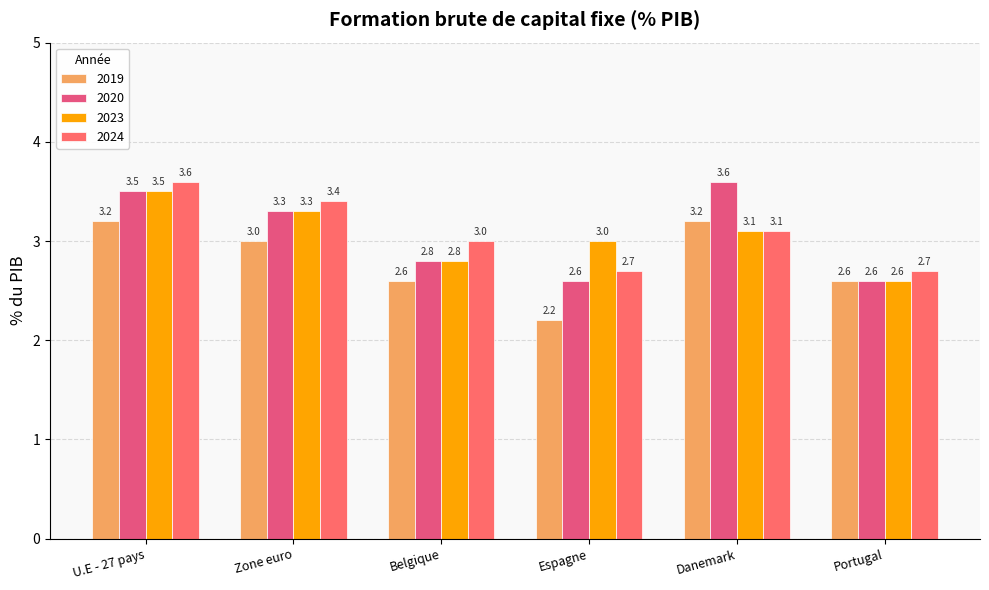

Reading left to right, list all the values displayed in this chart.

2019: U.E - 27 pays=3.2	Zone euro=3.0	Belgique=2.6	Espagne=2.2	Danemark=3.2	Portugal=2.6
2020: U.E - 27 pays=3.5	Zone euro=3.3	Belgique=2.8	Espagne=2.6	Danemark=3.6	Portugal=2.6
2023: U.E - 27 pays=3.5	Zone euro=3.3	Belgique=2.8	Espagne=3.0	Danemark=3.1	Portugal=2.6
2024: U.E - 27 pays=3.6	Zone euro=3.4	Belgique=3.0	Espagne=2.7	Danemark=3.1	Portugal=2.7